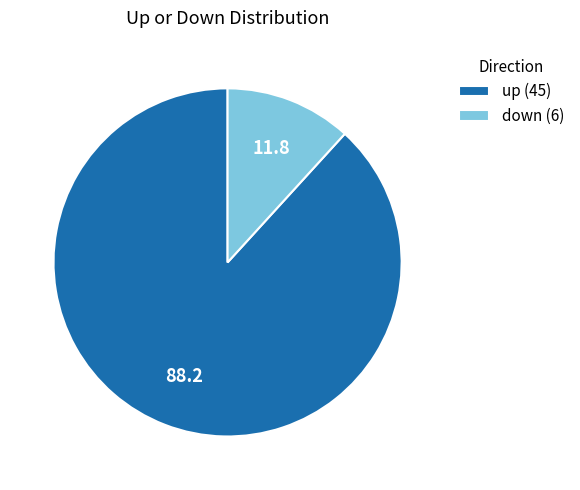

Is up the majority of the pie?

Yes